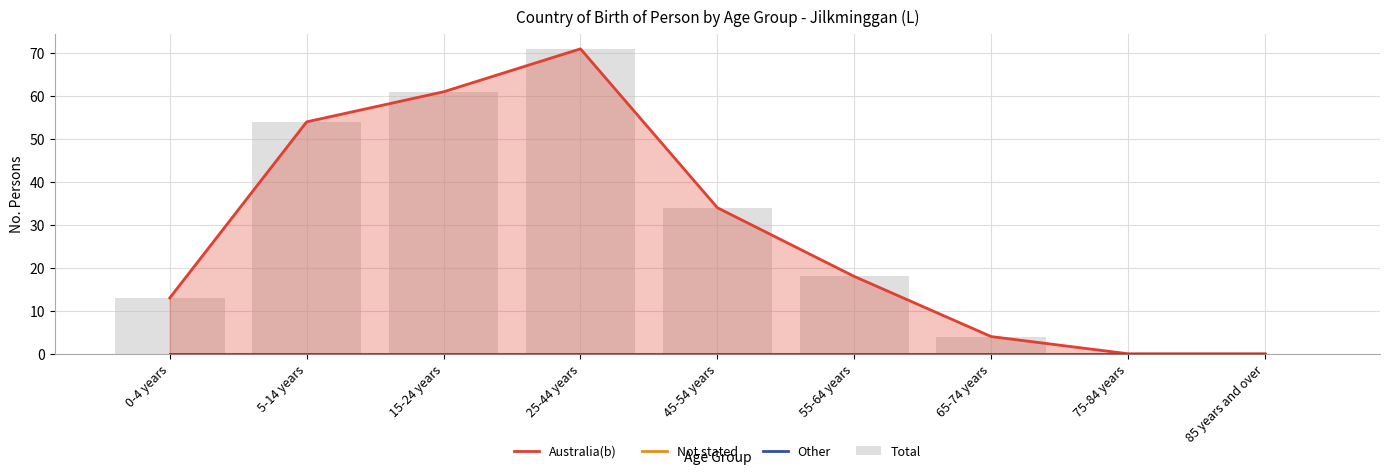

Is it true that Total equals -32 at 85 years and over?

False